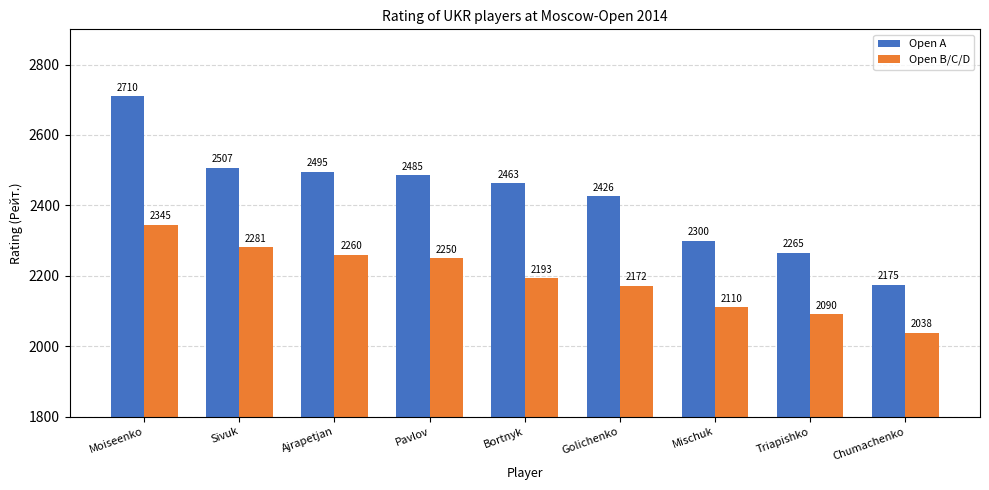

Is it true that Open A equals 2426 at Golichenko?

True